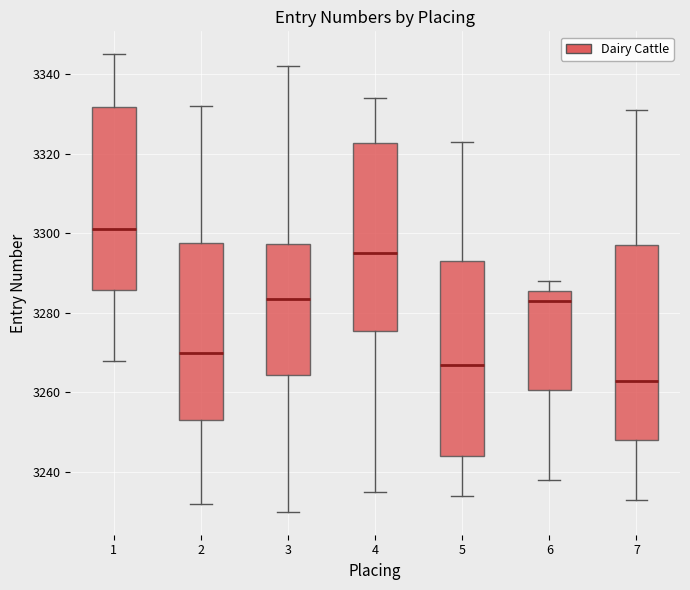

Which box's median line is the lowest?

7